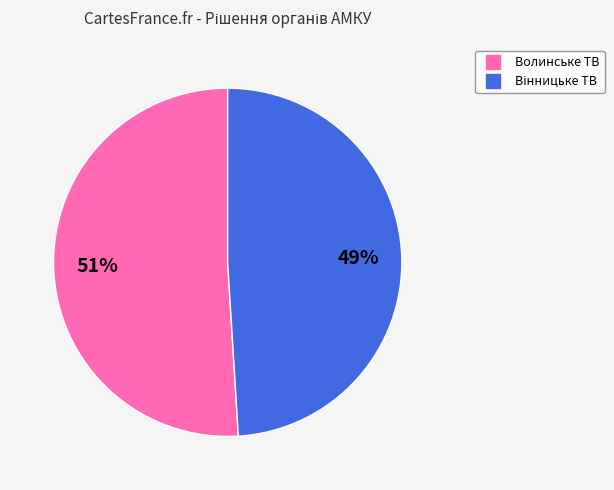

To the nearest percent, what is the difference between the largest and smallest slice percentages?

2%